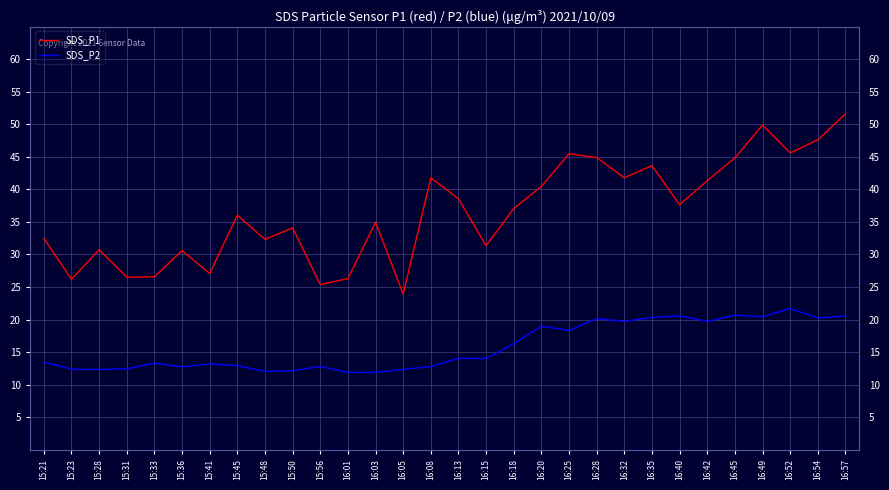

What is the average value of the SDS_P2 series?

15.8